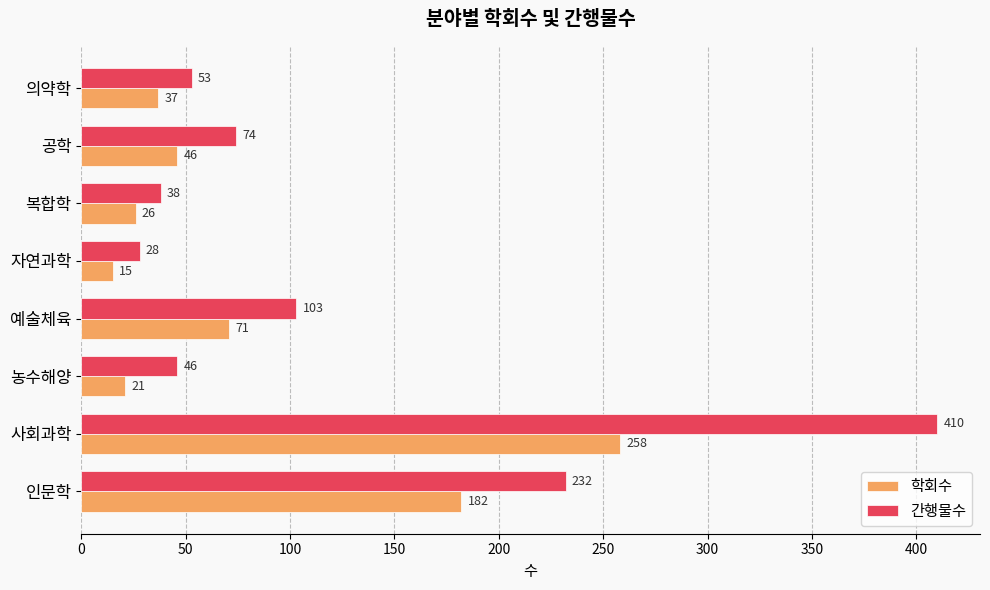

What is the minimum value for 학회수?

15